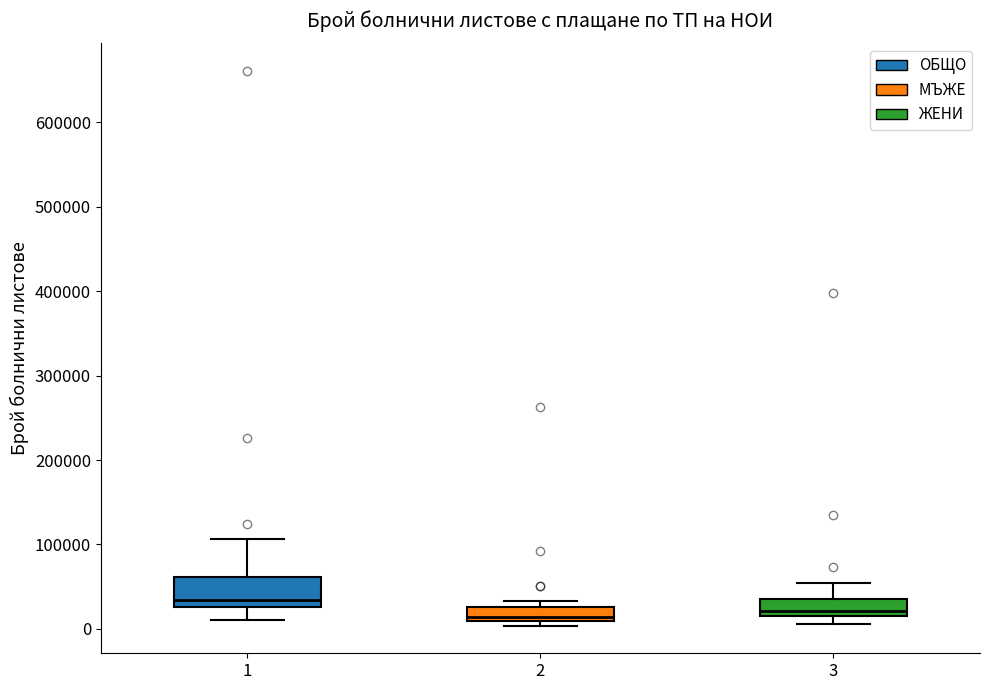

Reading left to right, transcribe this box plot: for each box, give where its median line is, the range the box spans, and where its two whiskers end, as read against the y-axis. The values are not printed on the chart, so give them approximately, as read against the axis.

1: median 30000 (just above the box's lower edge), box 30000 to 60000, whiskers 10000 to 110000
2: median 10000 (just above the box's lower edge), box 10000 to 30000, whiskers 0 to 30000 (just above the box's upper edge)
3: median 20000 (just above the box's lower edge), box 20000 to 30000, whiskers 10000 to 50000